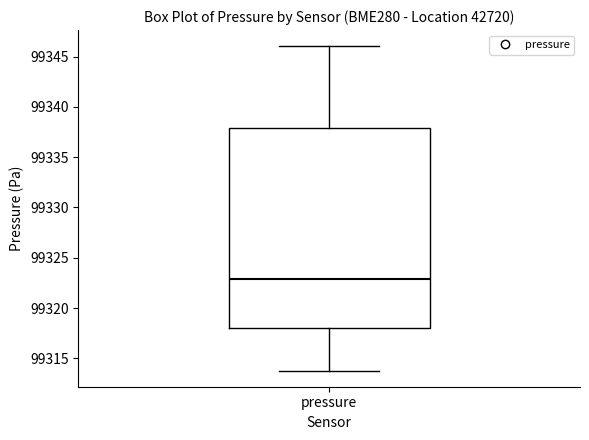

Transcribe this box plot: give where the median line is, the range the box spans, and where the two whiskers end, as read against the y-axis. The values are not printed on the chart, so give them approximately, as read against the axis.

median 99323, box 99318 to 99338, whiskers 99314 to 99346